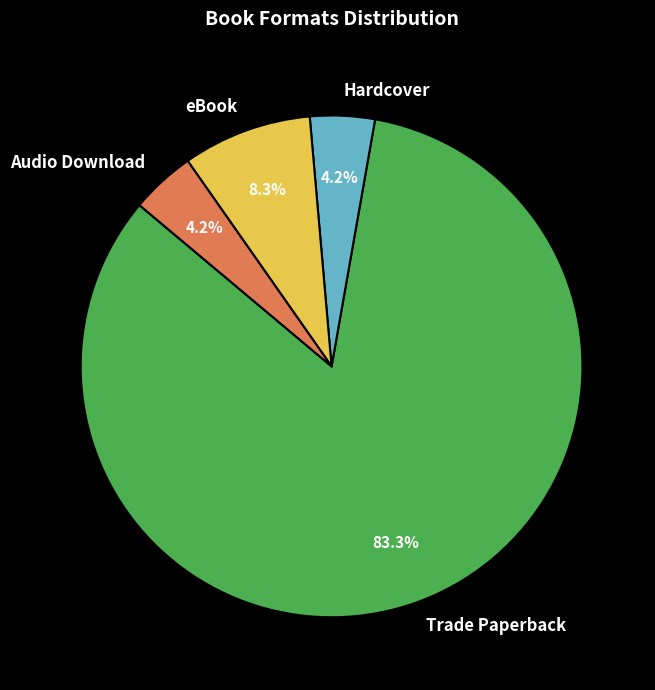

Which category has the biggest portion of the pie?

Trade Paperback